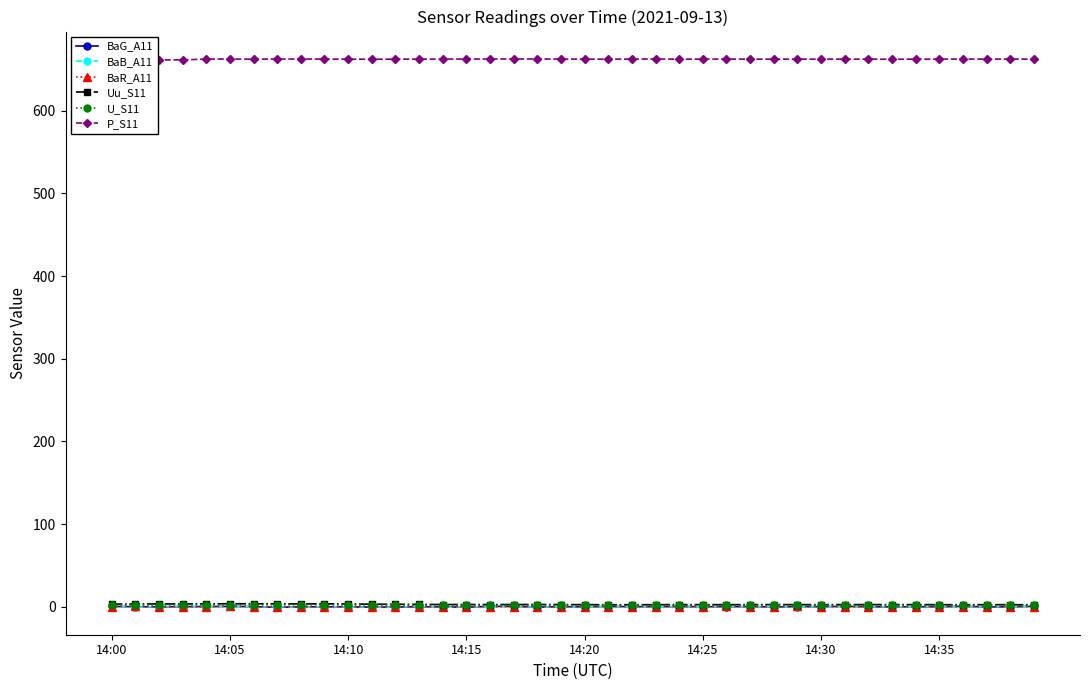

At how many categories does at least one series exceed 87?

40